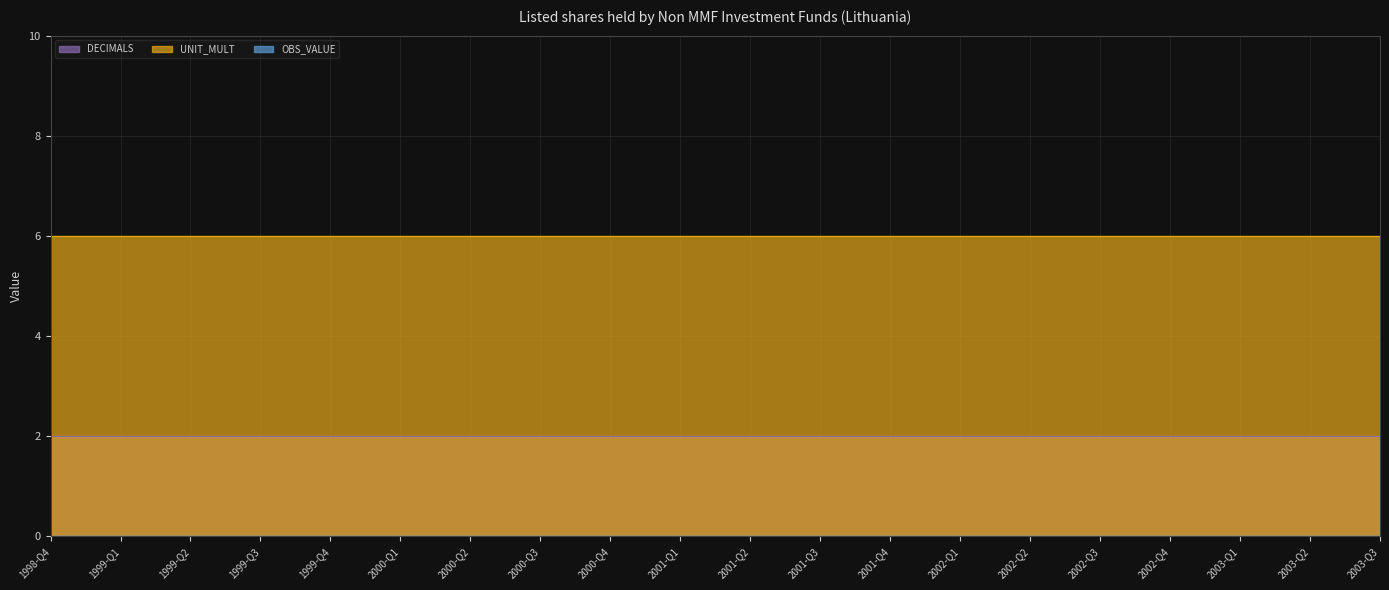

What is the spread (max minus min) of values at 2002-Q4?

6